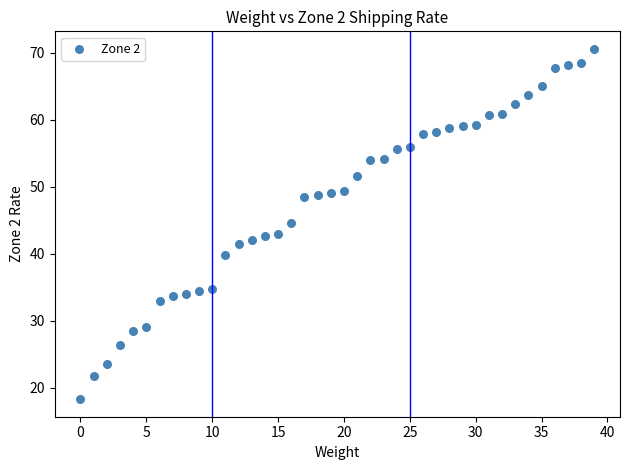

What is the range of Y values (max minus min)?

52.3